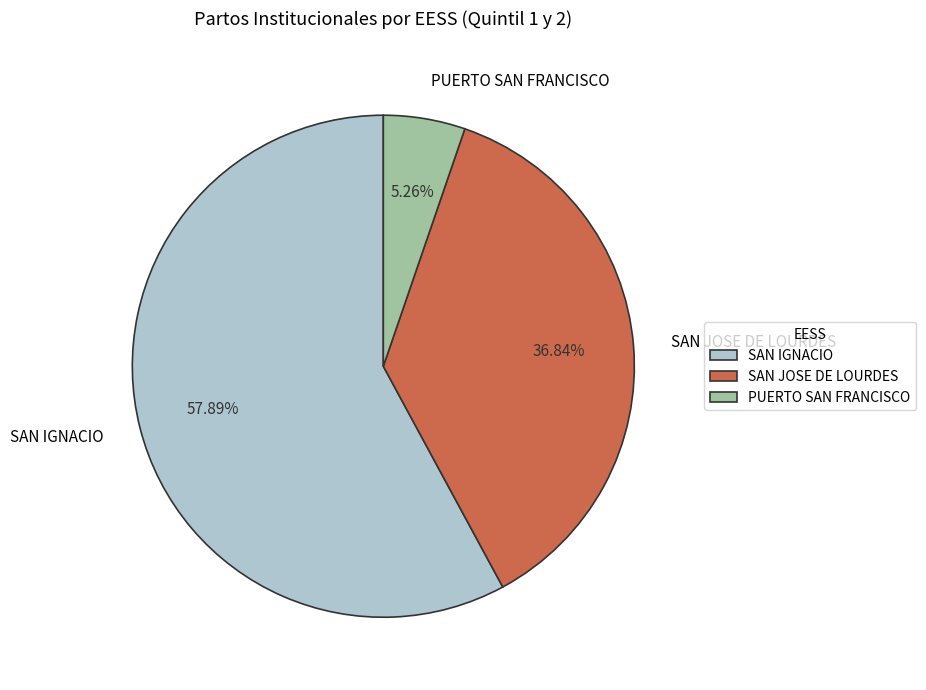

What is the total percentage of SAN JOSE DE LOURDES and SAN IGNACIO?

94.7%